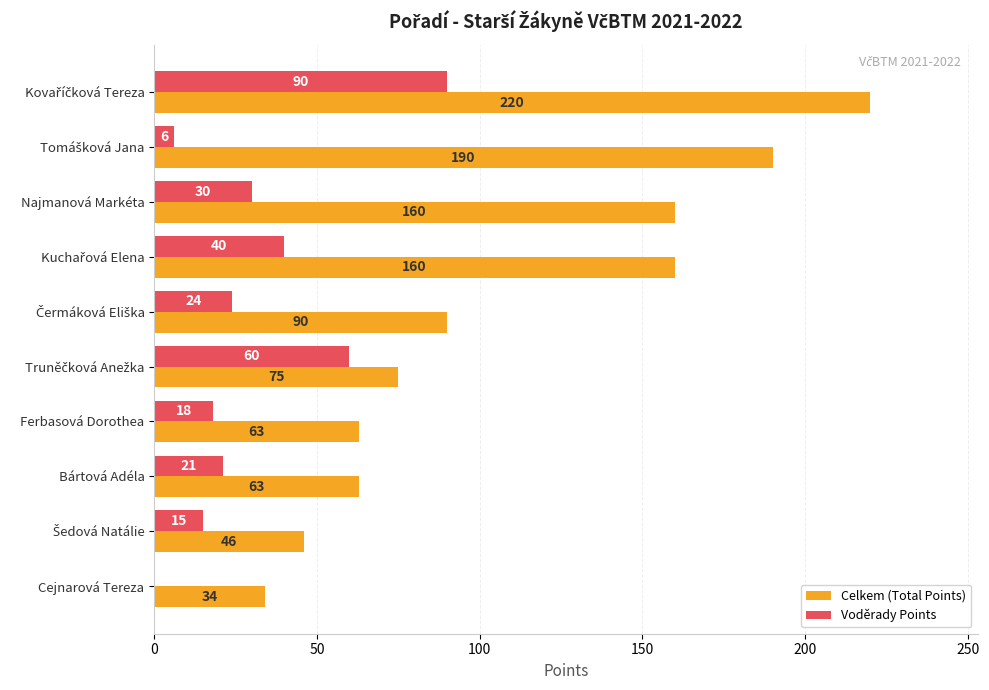

Read the Voděrady Points value at Najmanová Markéta, to the nearest 5.

30